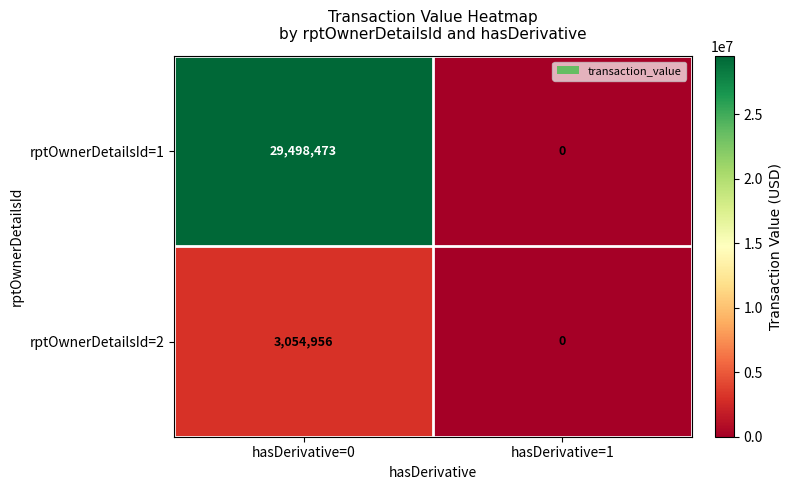

What is the greatest value displayed?

29498473